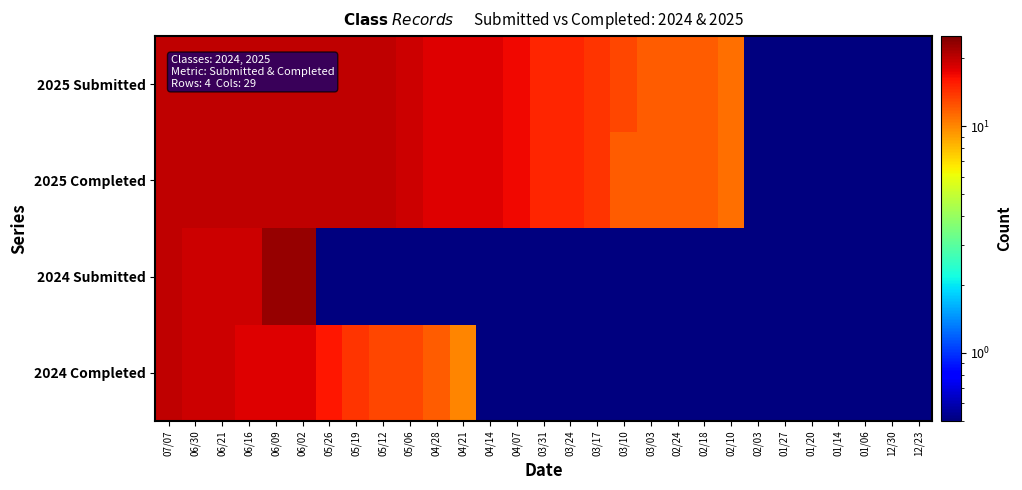

Which series has the largest range (max minus min)?

2024 Submitted